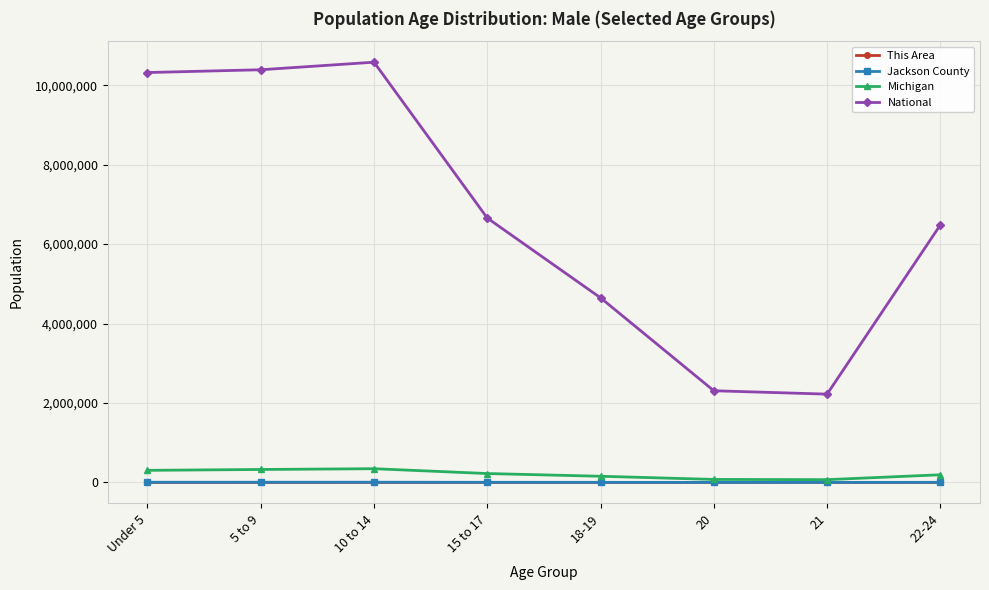

How many lines are shown in the chart?

4